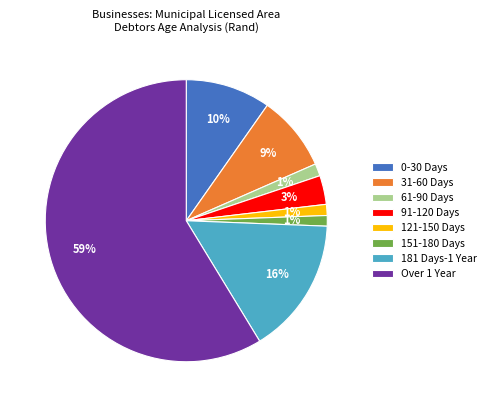

True or false: 151-180 Days accounts for 6% of the total.

False